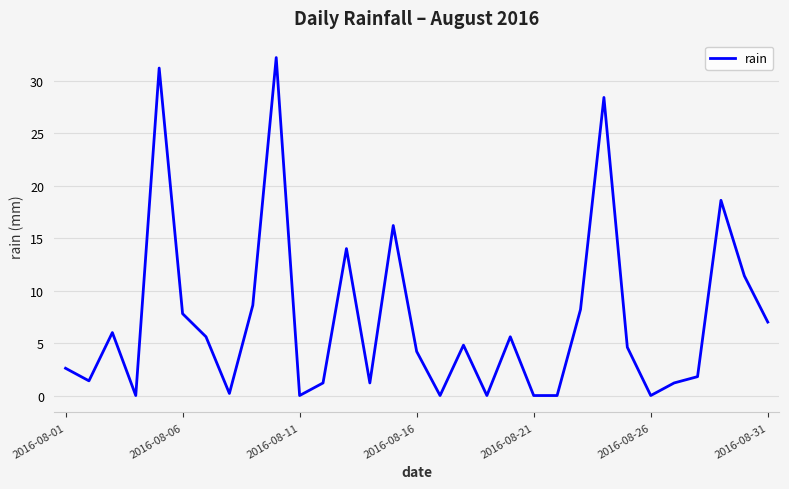

What is the greatest value displayed?

32.2